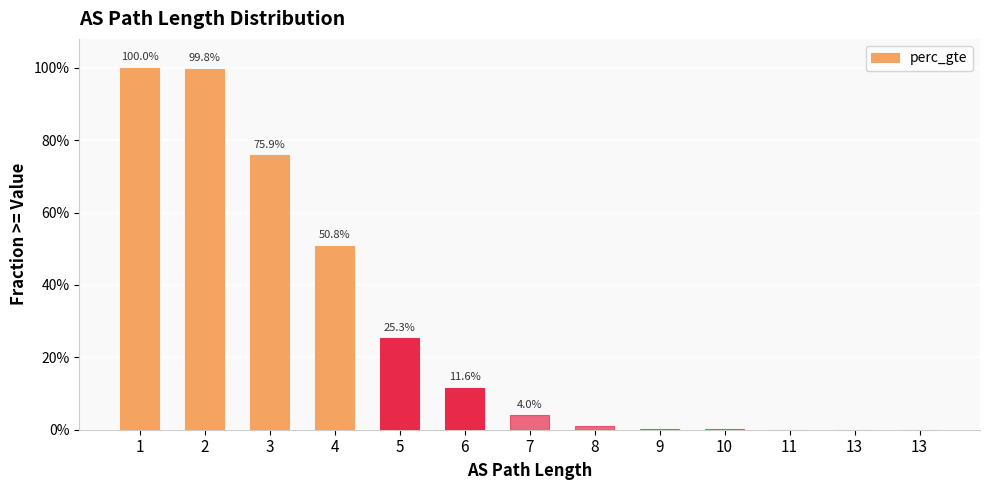

What is the greatest value displayed?

1.0